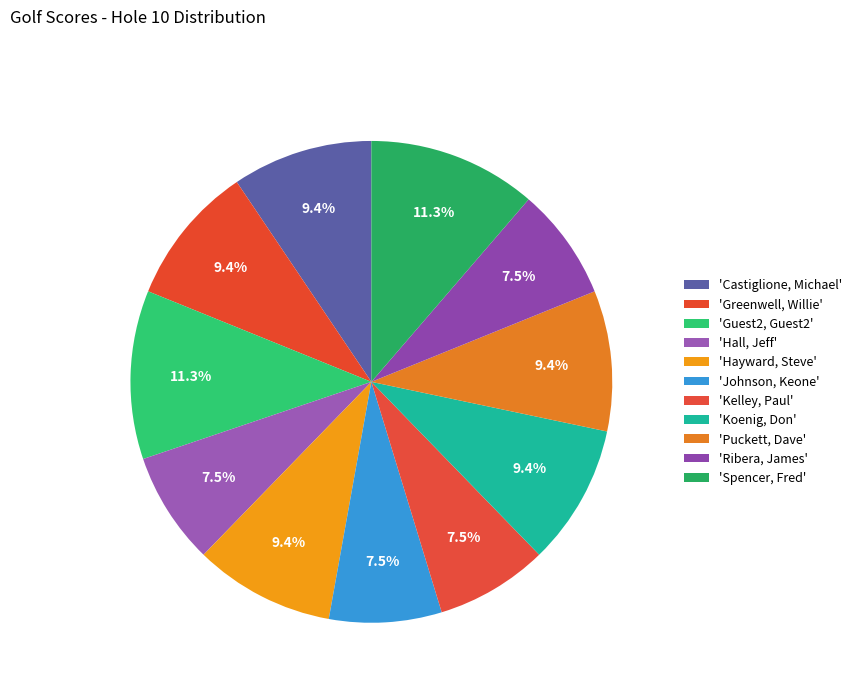

How many slices are in this pie chart?

11